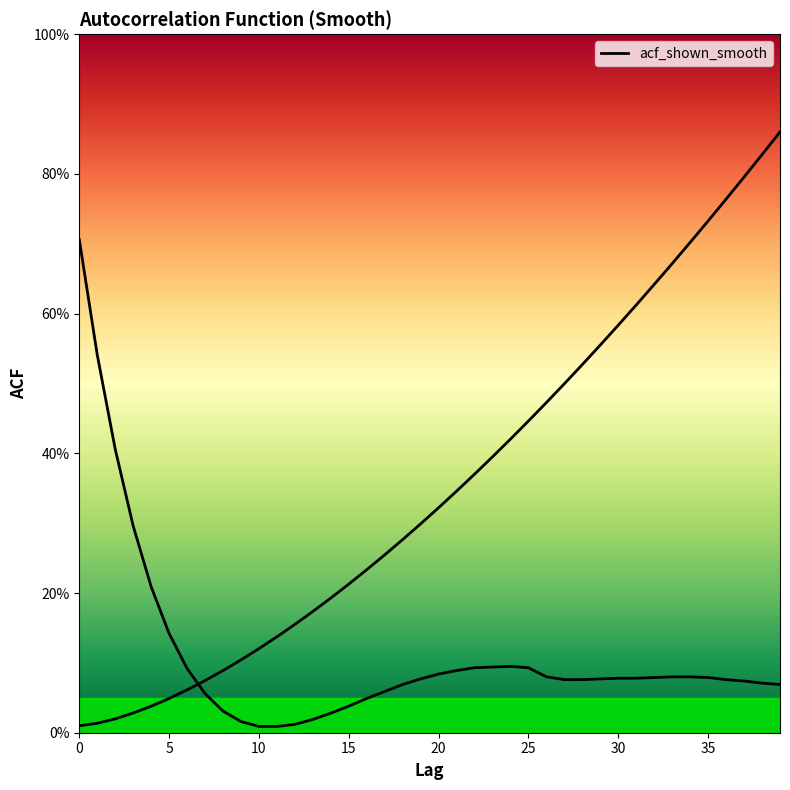

Reading left to right, extract all data points from this chart.

0=0.7	1=0.5	2=0.4	3=0.3	4=0.2	5=0.1	6=0.1	7=0.1	8=0.0	9=0.0	10=0.0	11=0.0	12=0.0	13=0.0	14=0.0	15=0.0	16=0.0	17=0.1	18=0.1	19=0.1	20=0.1	21=0.1	22=0.1	23=0.1	24=0.1	25=0.1	26=0.1	27=0.1	28=0.1	29=0.1	30=0.1	31=0.1	32=0.1	33=0.1	34=0.1	35=0.1	36=0.1	37=0.1	38=0.1	39=0.1